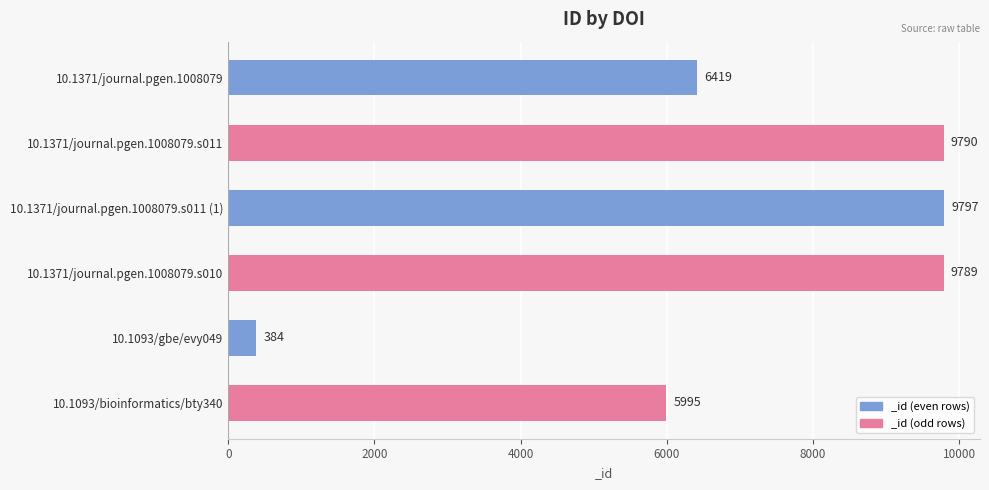

Reading top to bottom, transcribe all the data shown in this chart.

6419	9790	9797	9789	384	5995